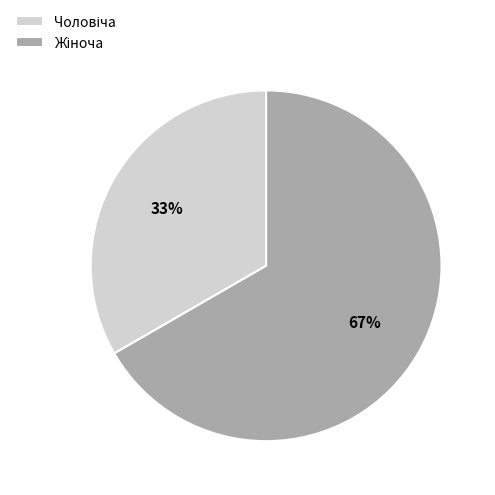

To the nearest percent, what is the average slice percentage?

50%